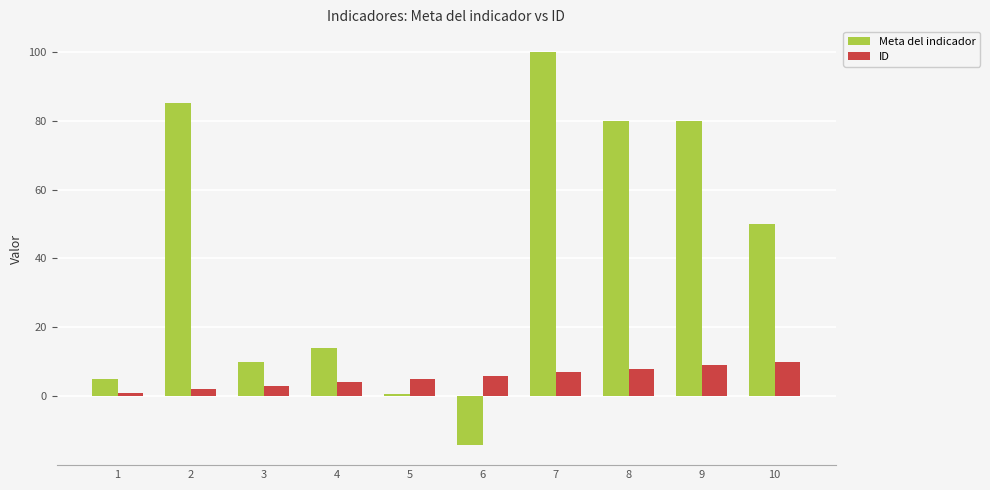

Count the number of categories in the chart.

10